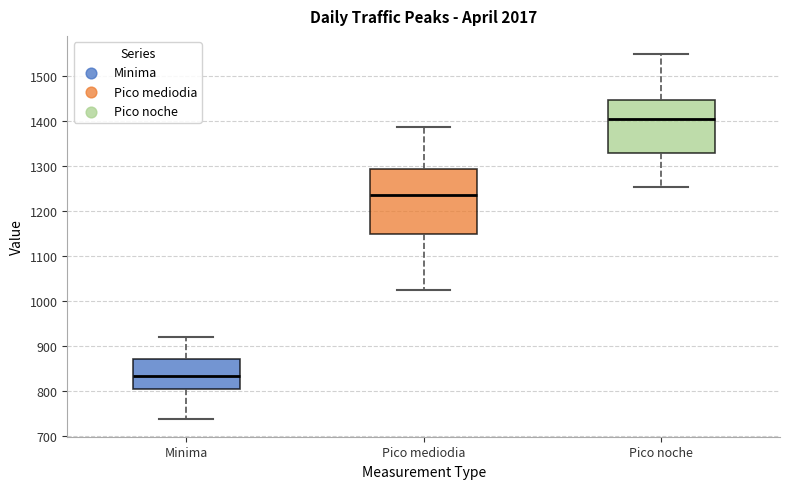

Where does the median line of the box for Minima sit on the y-axis? The values are not printed on the chart, so give them approximately, as read against the axis.

830